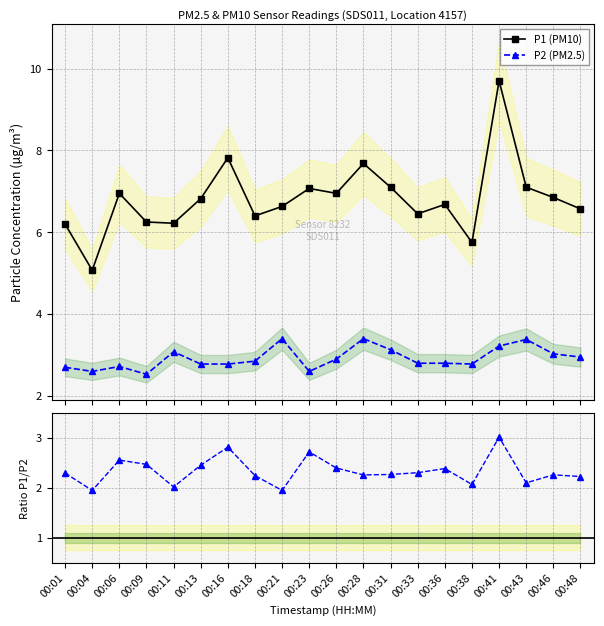

Is the value of P1 (PM10) at 00:01 greater than the value of P1/P2 ratio at 00:46?

Yes